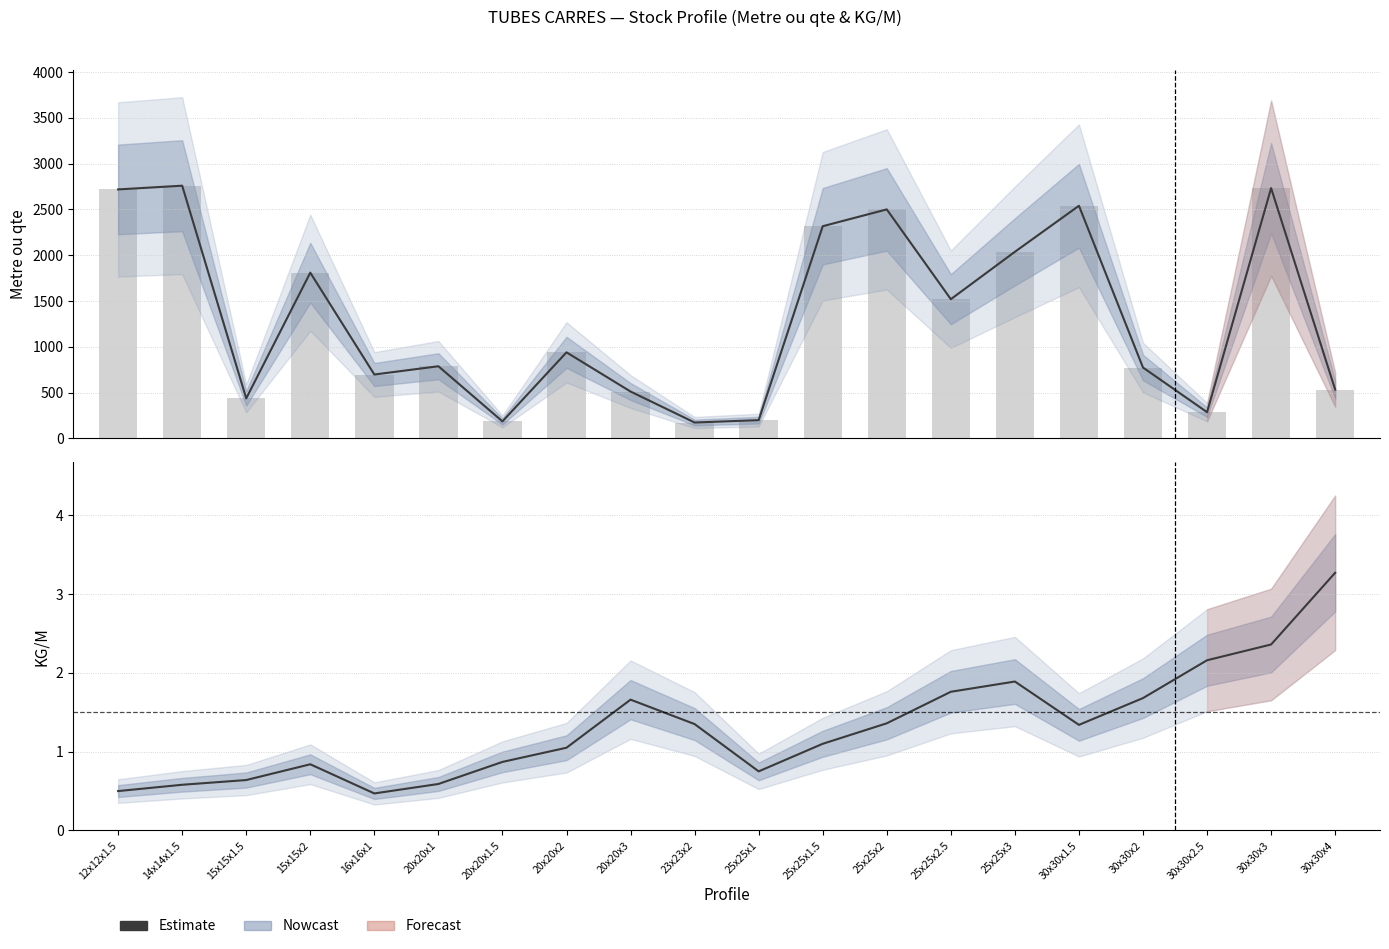

Reading left to right, list all the values displayed in this chart.

Estimate: 0.5	0.6	0.6	0.8	0.5	0.6	0.9	1.1	1.7	1.4	0.8	1.1	1.4	1.8	1.9	1.3	1.7	2.2	2.4	3.3
dispo bars: 2718.0	2758.6	437.5	1809.5	697.9	788.1	186.2	940.0	512.0	174.1	200.0	2316.4	2500.0	1519.9	2037.0	2539.6	773.8	287.0	2732.2	533.6